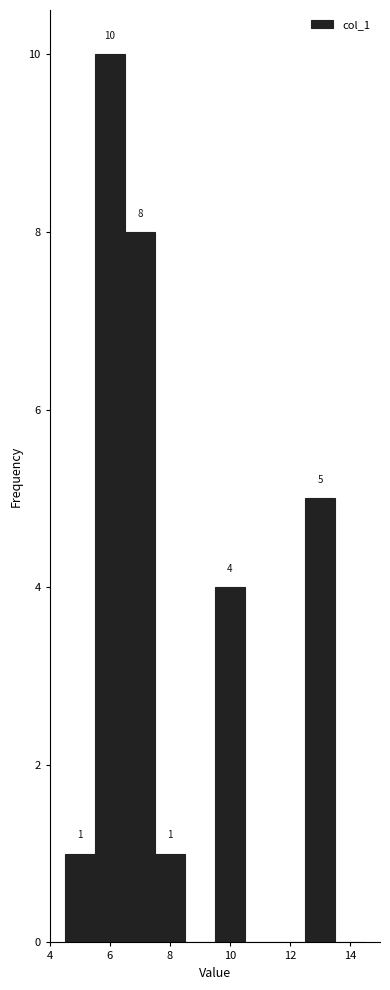

Over which range of the x-axis is the bar tallest?

5.5 to 6.5